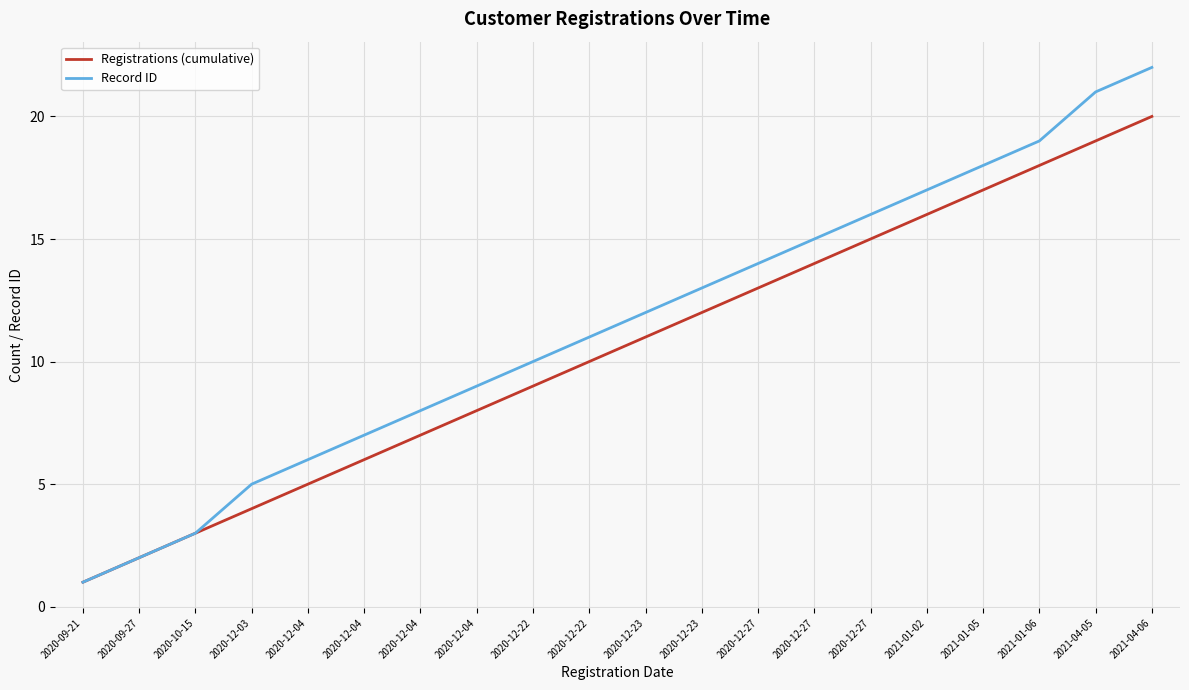

At 2020-12-27, list the series in order from largest to smallest.

Record ID, Registrations (cumulative)